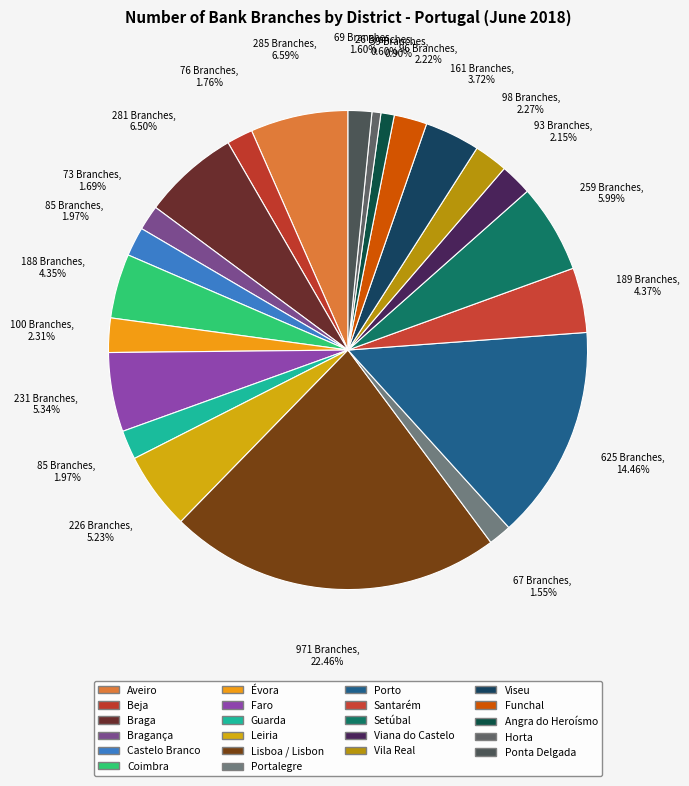

Count the number of slices in the pie.

22